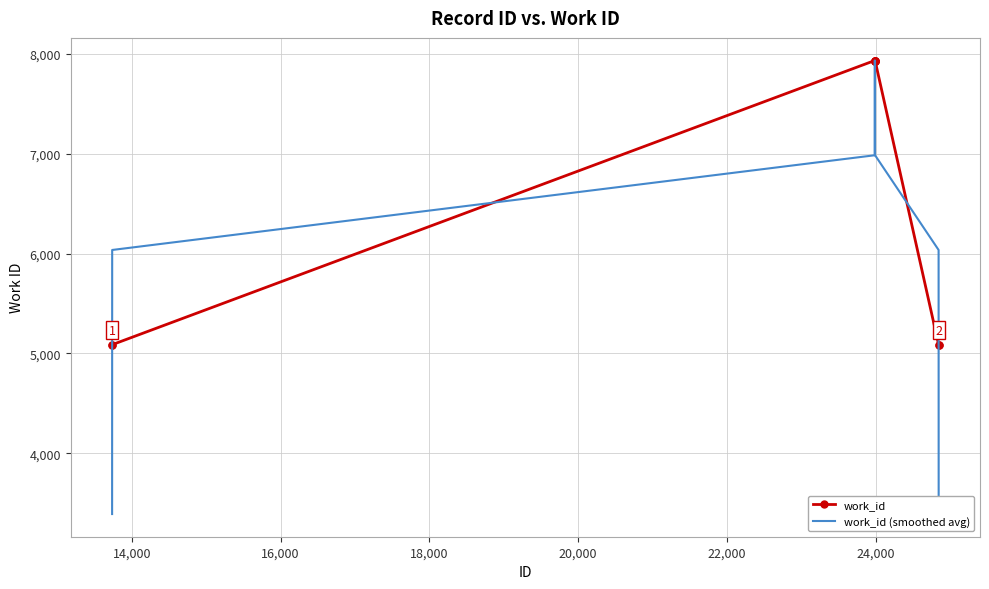

Which series has the largest total across all categories?

work_id